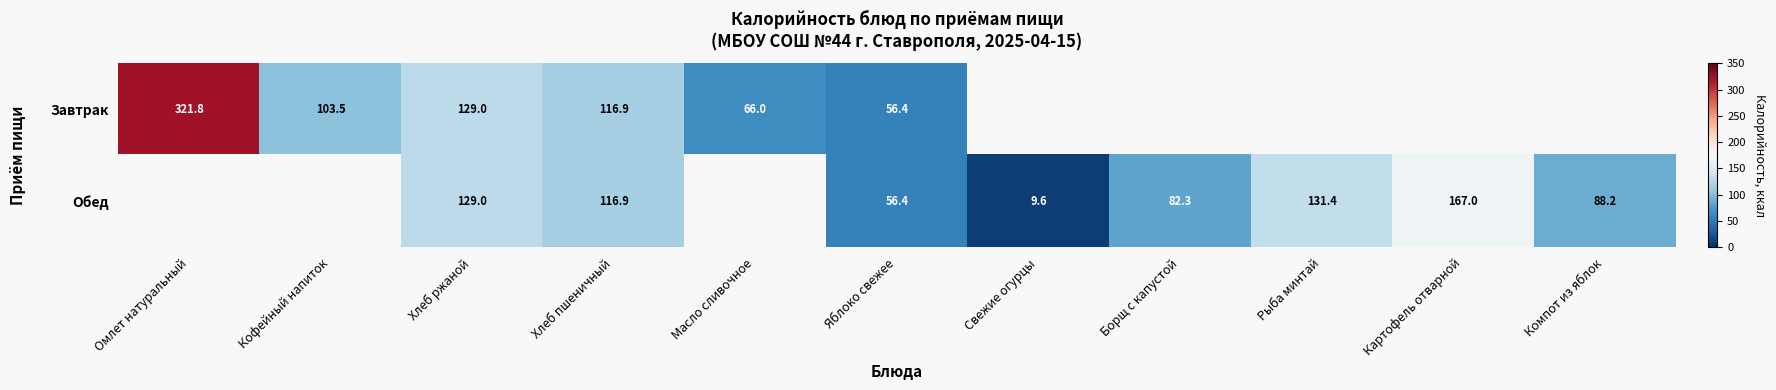

True or false: Обед has a value of 209.8 at Хлеб пшеничный.

False